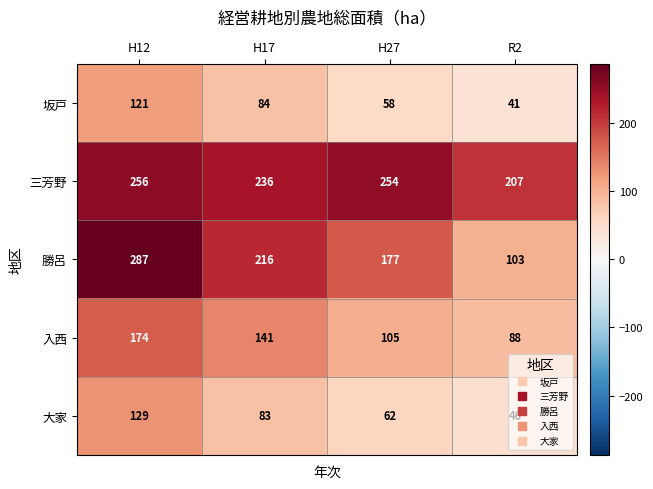

True or false: 勝呂 has a value of 386 at H17.

False